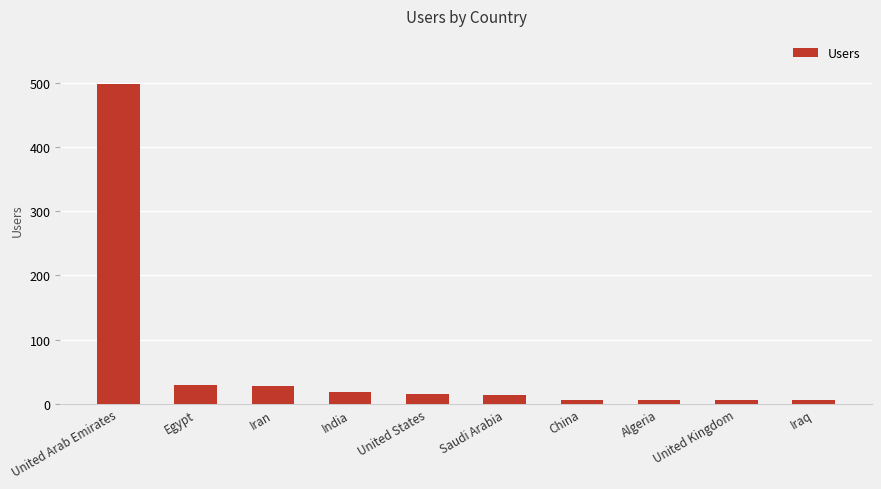

What is the difference between the second highest and minimum values?

24